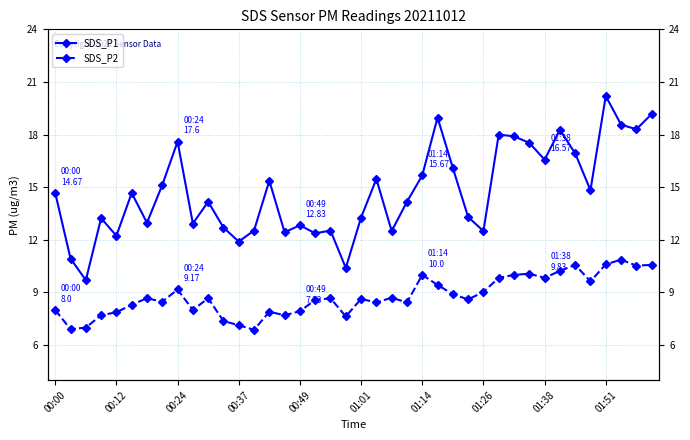

Reading right to left, extract all data points from this chart.

SDS_P1: 19.2	18.3	18.6	20.2	14.8	16.9	18.3	16.6	17.5	17.9	18.0	12.5	13.3	16.1	19.0	15.7	14.2	12.5	15.5	13.3	10.4	12.5	12.4	12.8	12.4	15.4	12.5	11.9	12.7	14.2	12.9	17.6	15.1	13.0	14.7	12.2	13.2	9.7	10.9	14.7
SDS_P2: 10.6	10.5	10.9	10.6	9.6	10.6	10.2	9.8	10.1	10.0	9.8	9.0	8.6	8.9	9.4	10.0	8.4	8.7	8.4	8.6	7.6	8.7	8.6	7.9	7.7	7.9	6.9	7.1	7.4	8.7	8.0	9.2	8.5	8.7	8.3	7.9	7.7	7.0	6.9	8.0